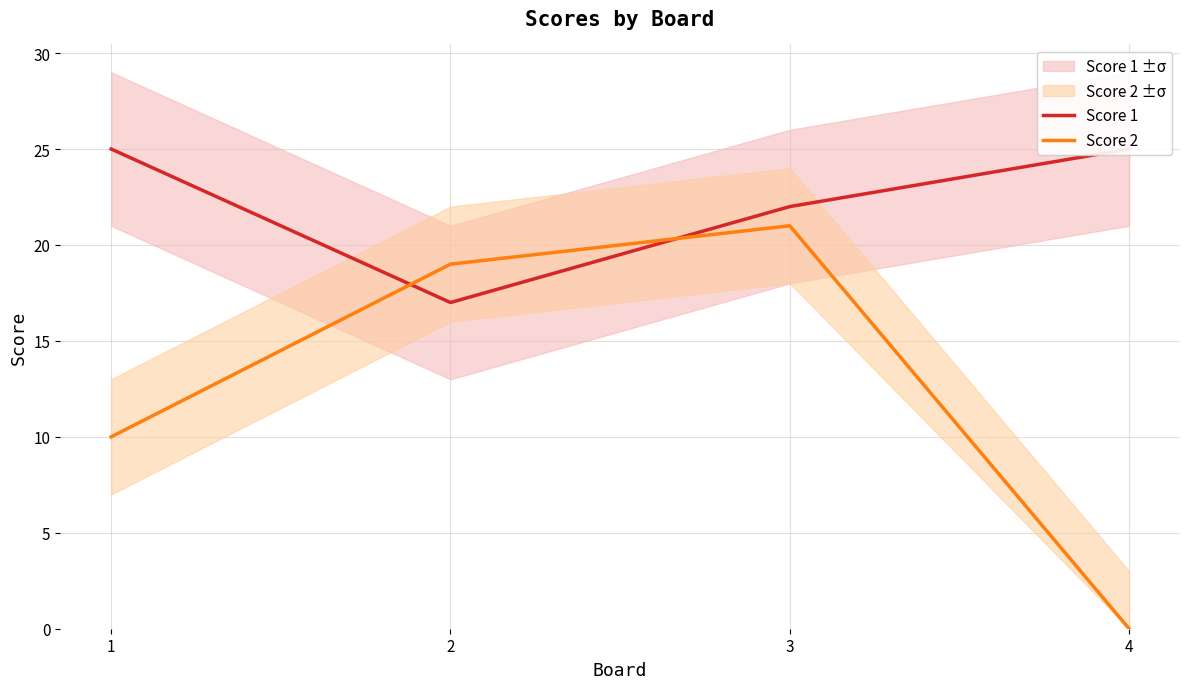

Reading left to right, extract all data points from this chart.

Score 1: 1=25	2=17	3=22	4=25
Score 2: 1=10	2=19	3=21	4=0